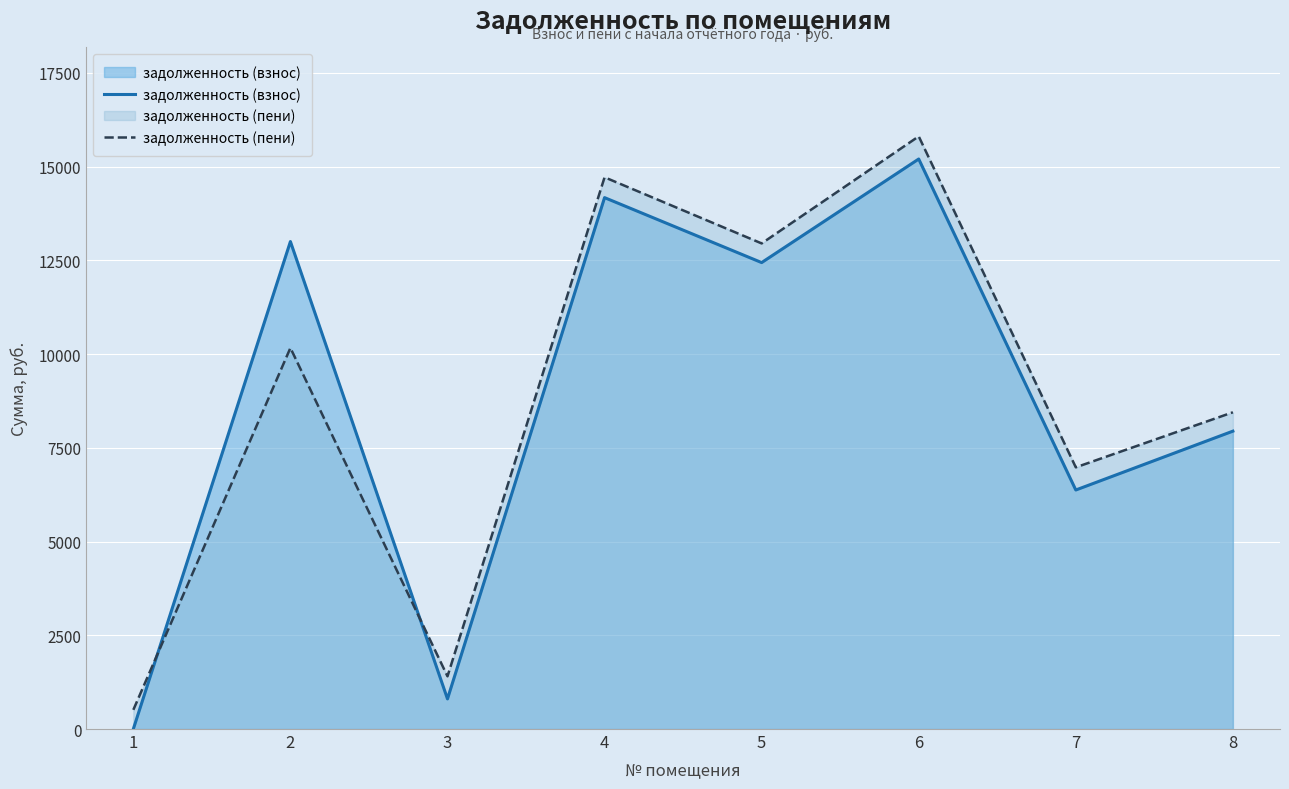

What is the value of the задолженность (пени) point at the 3rd from the left?

1406.0